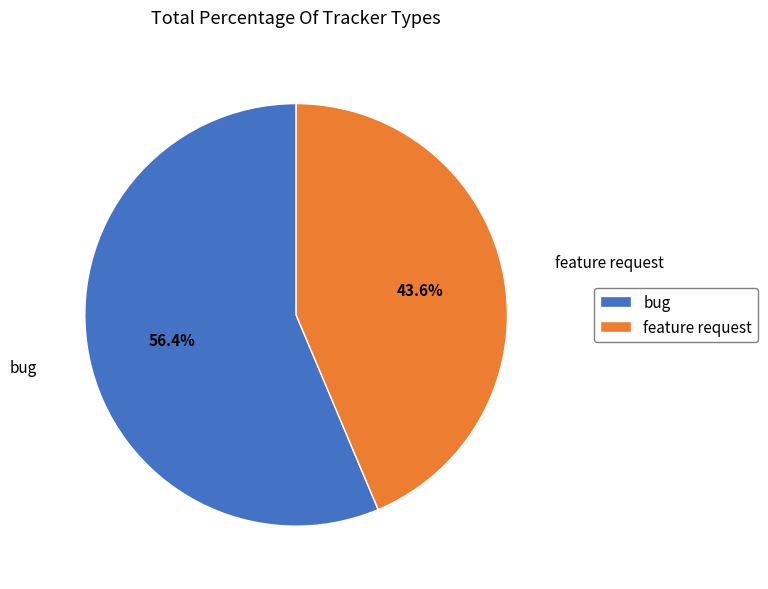

What is the smallest slice in the pie chart?

feature request